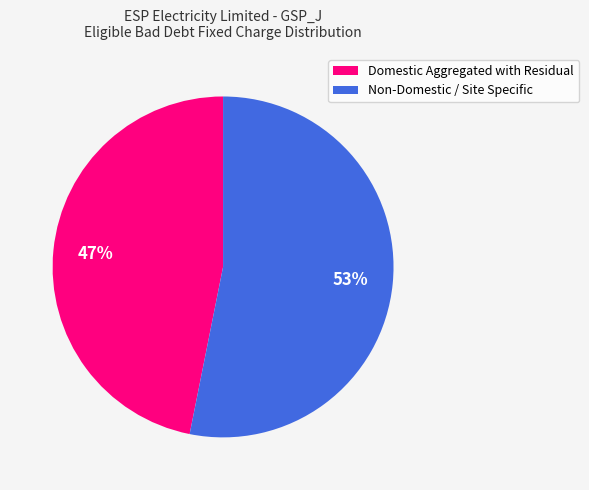

Rank the categories by value from lowest to highest.

Domestic Aggregated with Residual, Non-Domestic / Site Specific